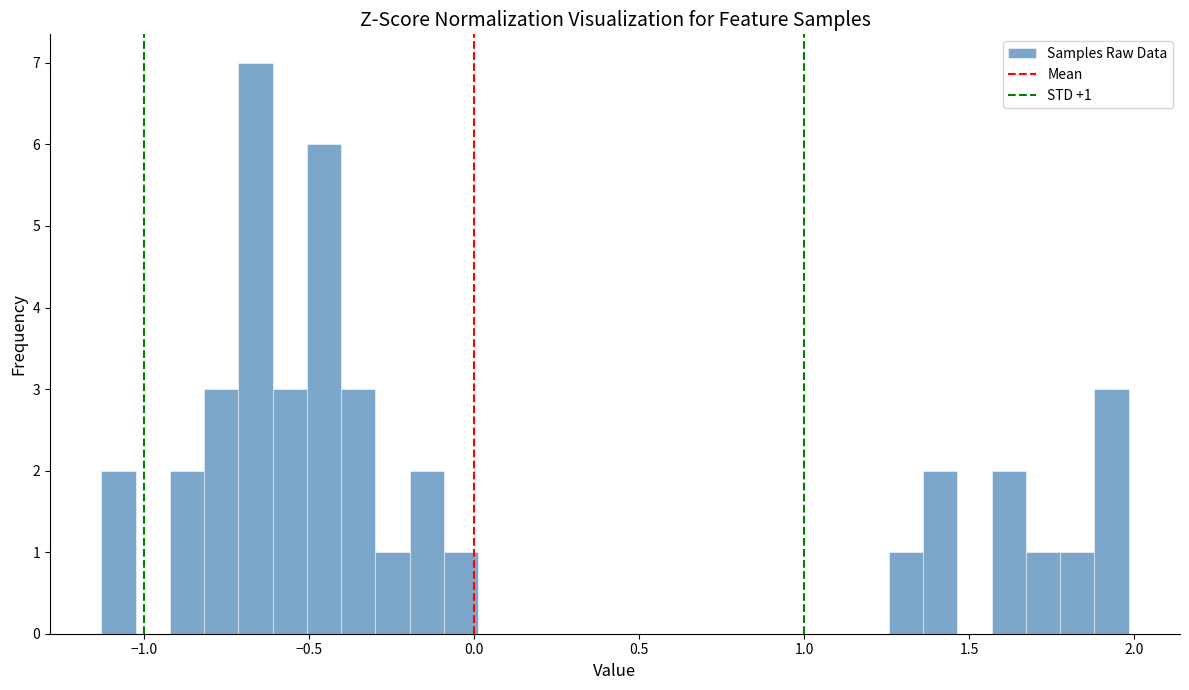

Around what value on the x-axis is the tallest bar? Give the approximate position of its centre, as read against the axis.

-0.65